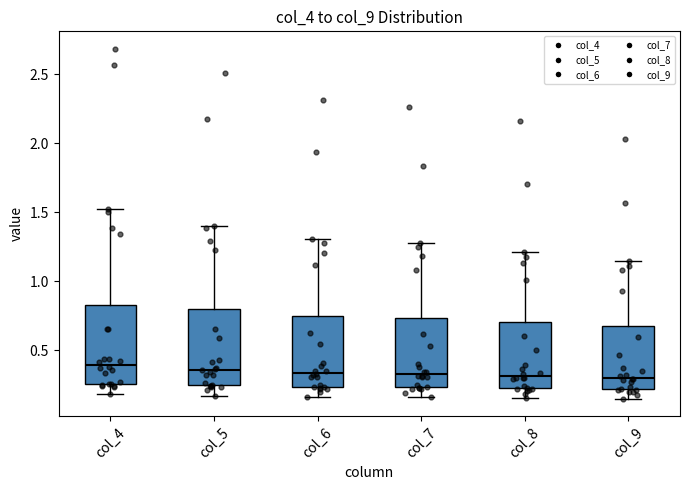

Reading left to right, transcribe this box plot: for each box, give where its median line is, the range the box spans, and where its two whiskers end, as read against the y-axis. The values are not printed on the chart, so give them approximately, as read against the axis.

col_4: median 0.40, box 0.25 to 0.85, whiskers 0.20 to 1.50
col_5: median 0.35, box 0.25 to 0.80, whiskers 0.15 to 1.40
col_6: median 0.35, box 0.25 to 0.75, whiskers 0.15 to 1.30
col_7: median 0.35, box 0.25 to 0.75, whiskers 0.15 to 1.30
col_8: median 0.30, box 0.20 to 0.70, whiskers 0.15 to 1.20
col_9: median 0.30, box 0.20 to 0.70, whiskers 0.15 to 1.15